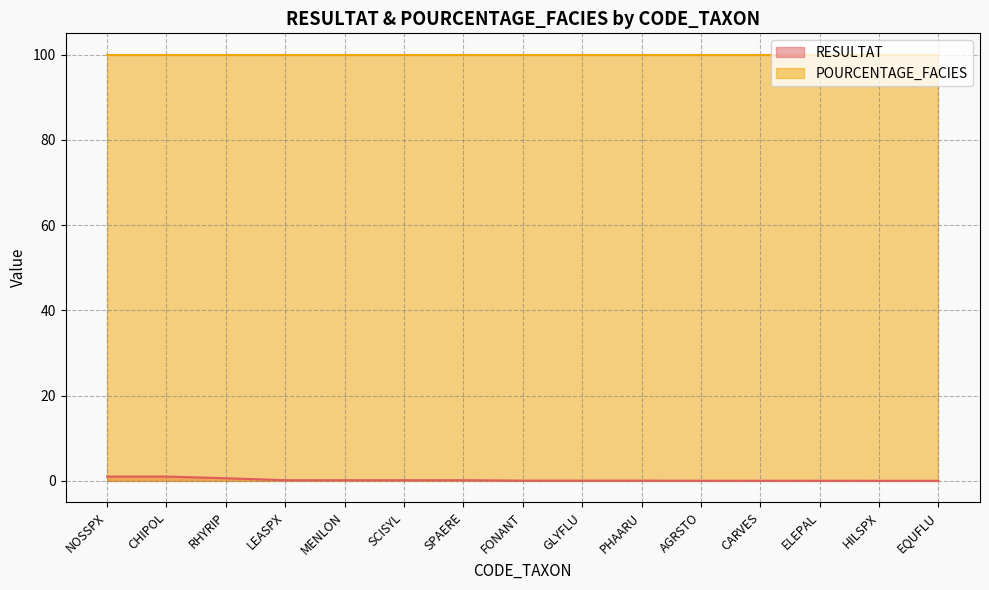

Which category has the highest value across all series?

NOSSPX